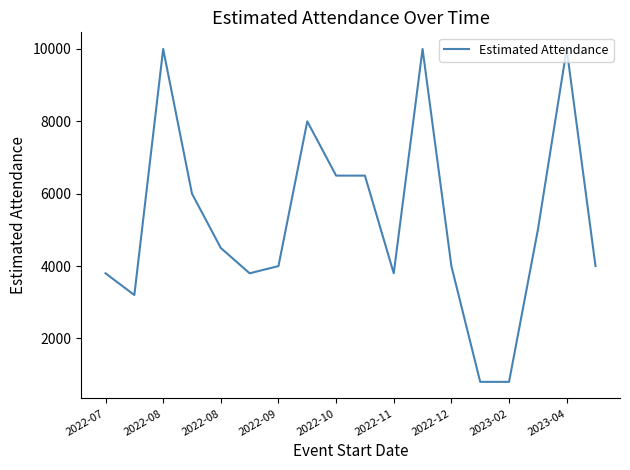

What is the difference between the maximum and minimum values?

9200